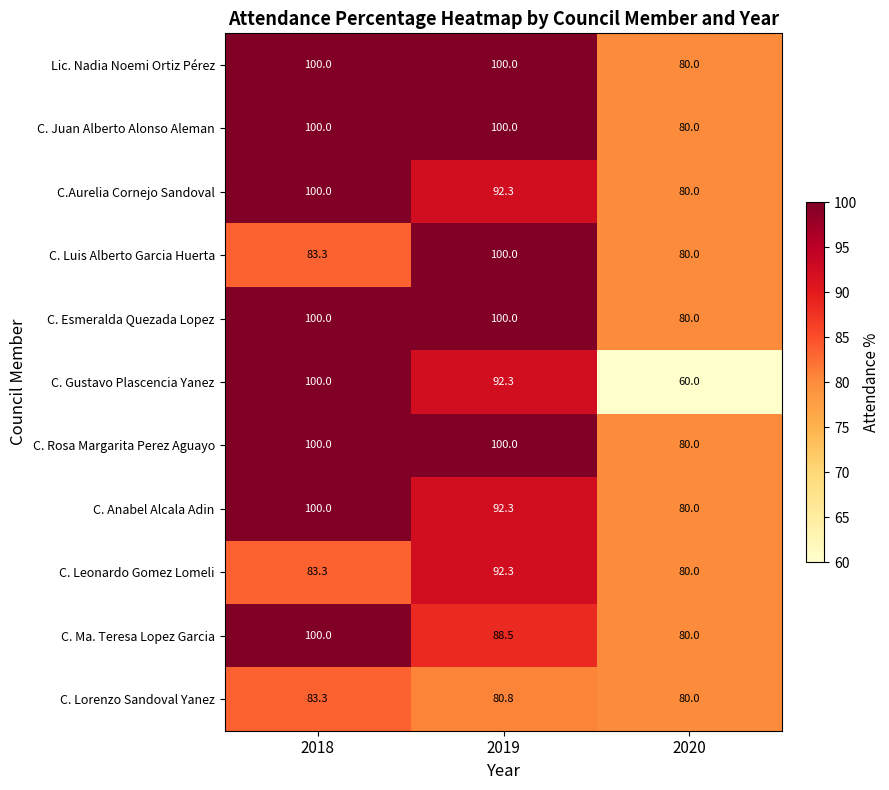

The value of Lic. Nadia Noemi Ortiz Pérez at 2018 is 176.2. True or false?

False